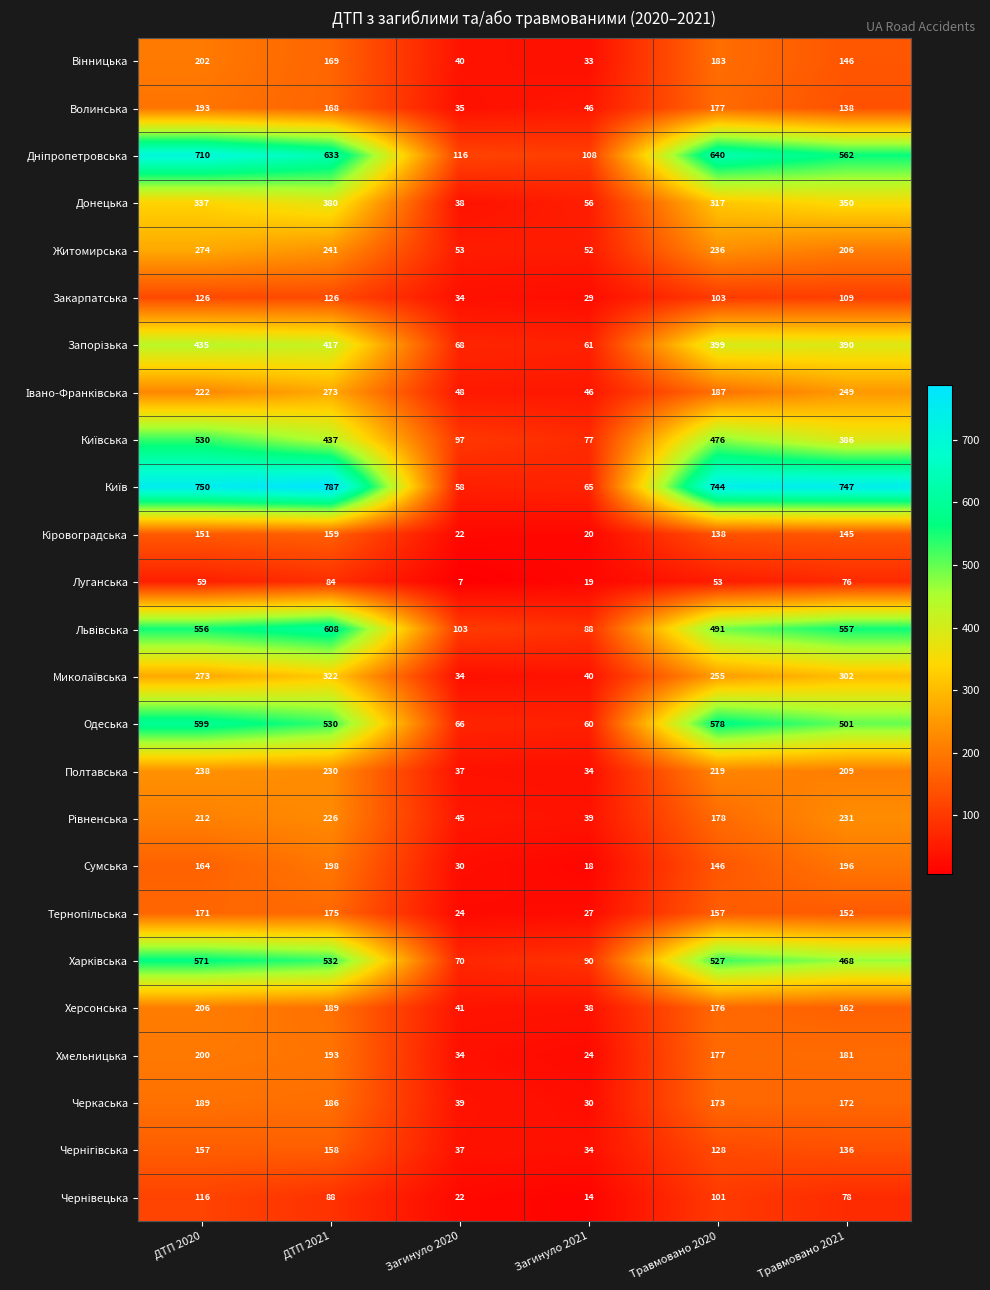

At which category is the sum across all series the highest?

ДТП 2020